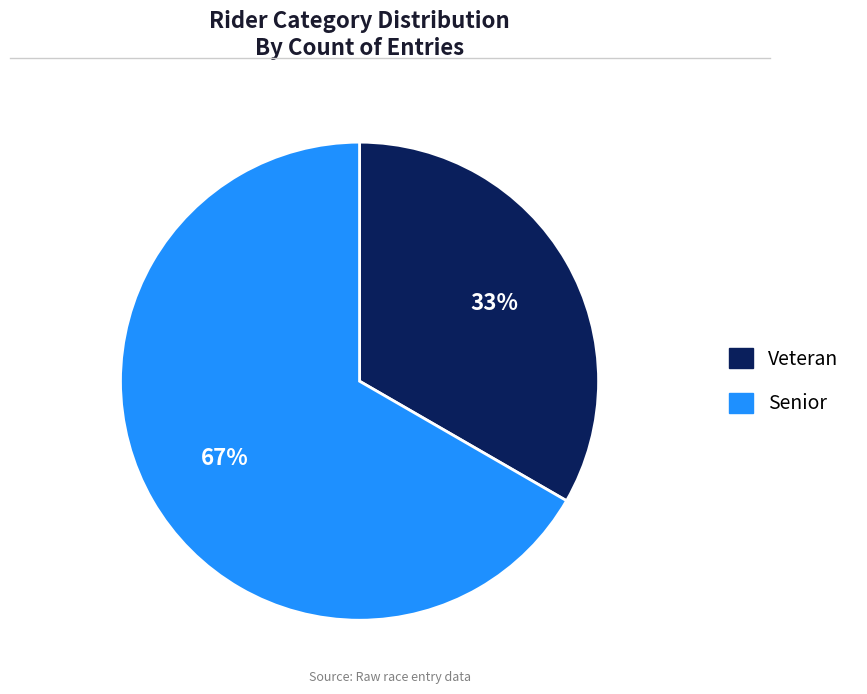

Is it true that Senior is 72% of the pie?

False